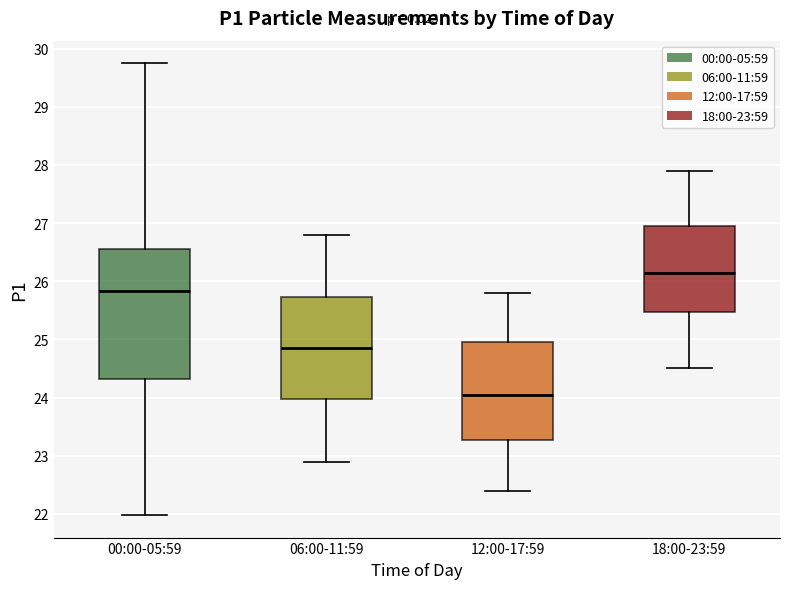

Reading left to right, read every box against the y-axis: the position of its median line, the range the box covers, and the ends of its whiskers. The values are not printed on the chart, so give them approximately, as read against the axis.

00:00-05:59: median 25.8, box 24.3 to 26.6, whiskers 22.0 to 29.8
06:00-11:59: median 24.9, box 24.0 to 25.7, whiskers 22.9 to 26.8
12:00-17:59: median 24.1, box 23.3 to 25.0, whiskers 22.4 to 25.8
18:00-23:59: median 26.2, box 25.5 to 27.0, whiskers 24.5 to 27.9